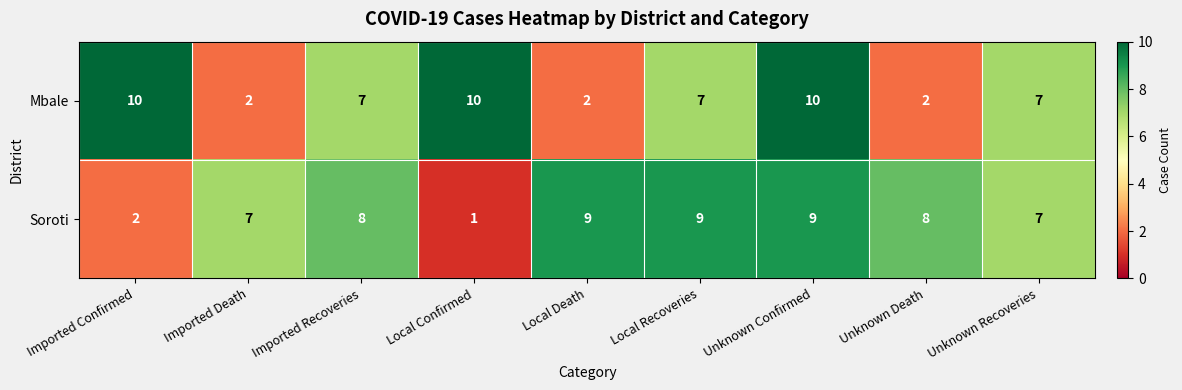

Is it true that Soroti equals 4 at Unknown Death?

False